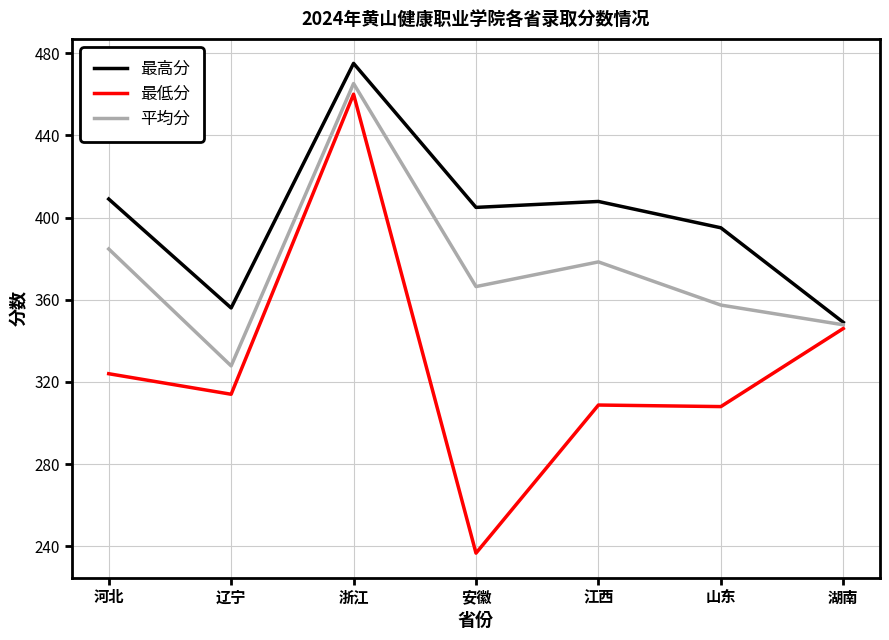

Which category has the lowest value across all series?

安徽